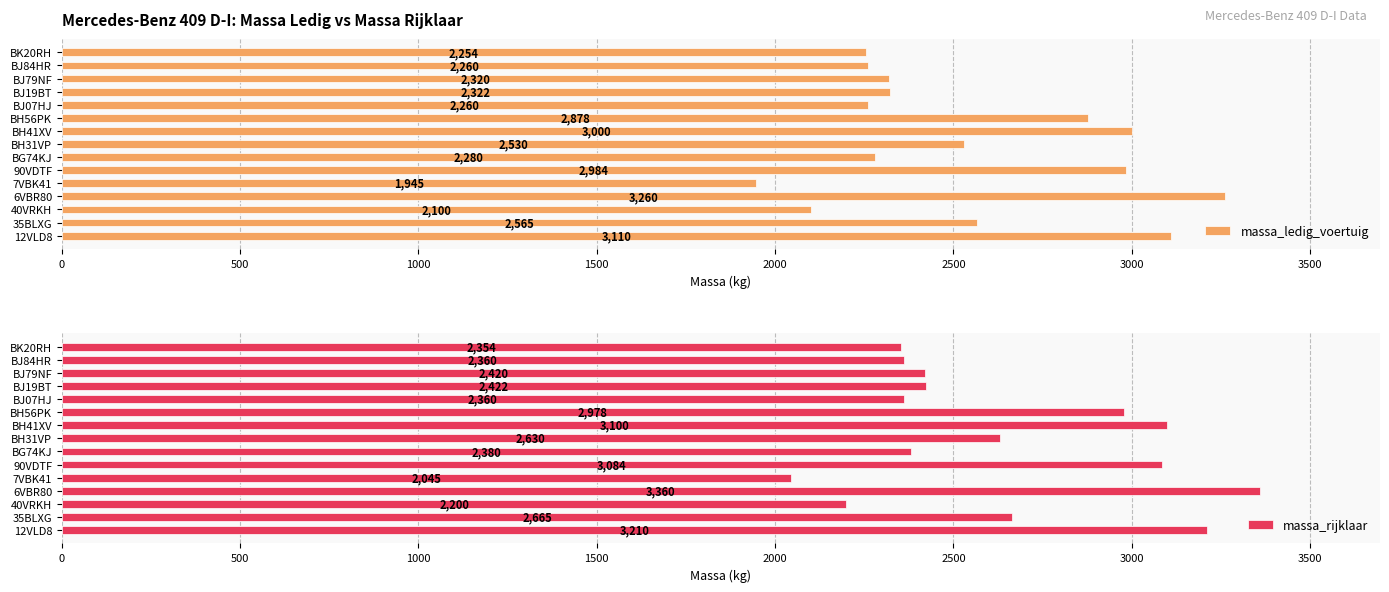

List the series in order of their overall mean, lowest first.

massa_ledig_voertuig, massa_rijklaar